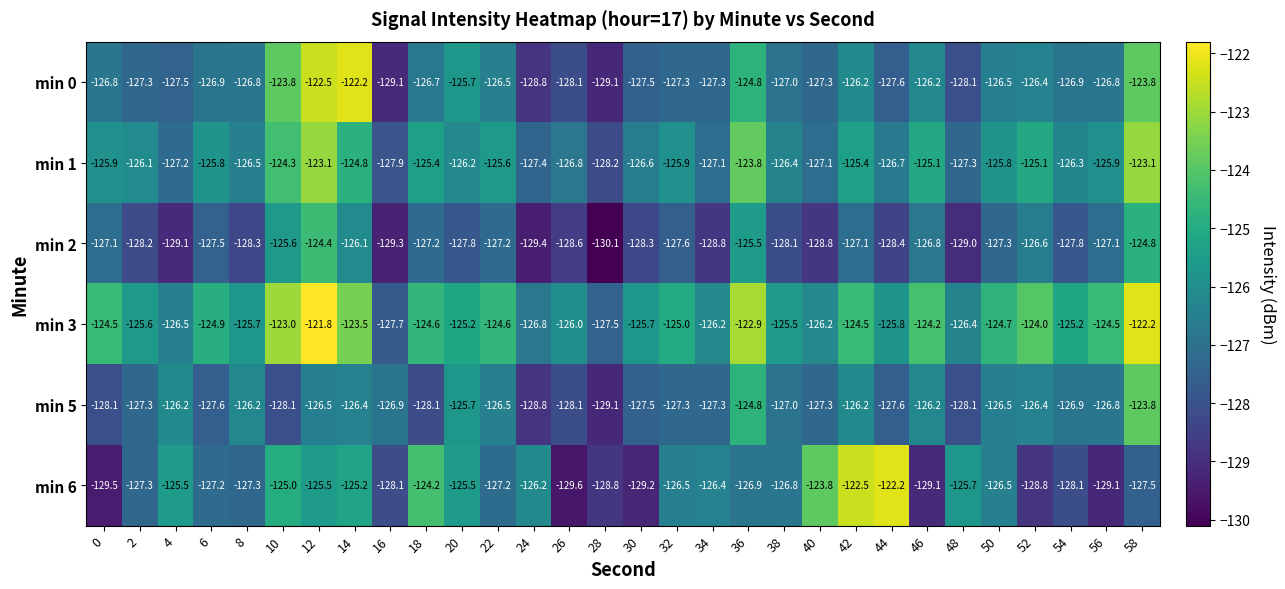

At how many categories does at least one series exceed -127?

29